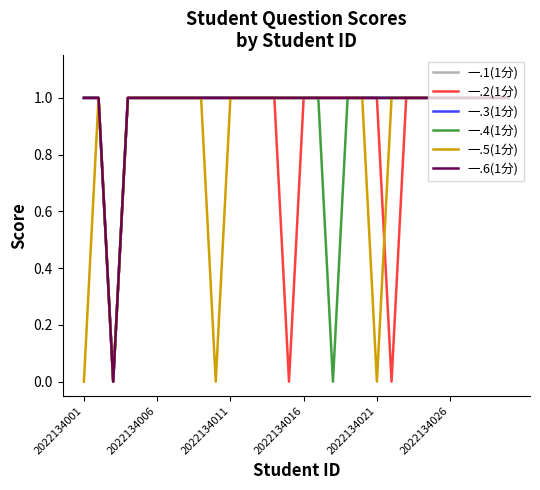

Is this an area chart (filled region under the line)?

No